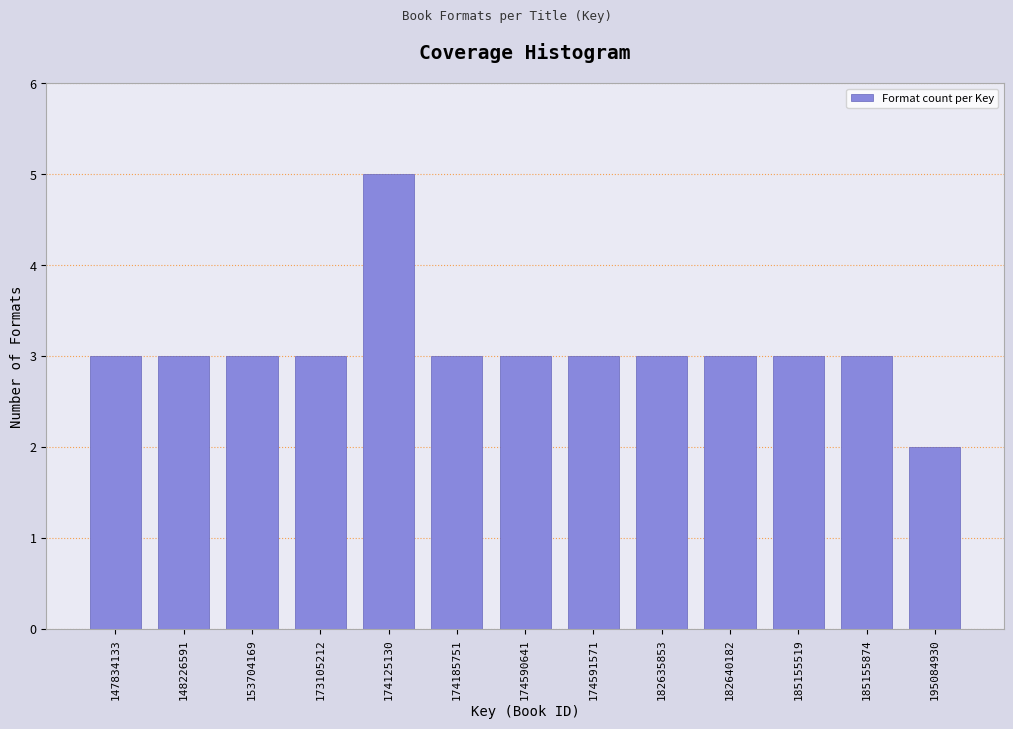

Reading left to right, extract all data points from this chart.

3	3	3	3	5	3	3	3	3	3	3	3	2